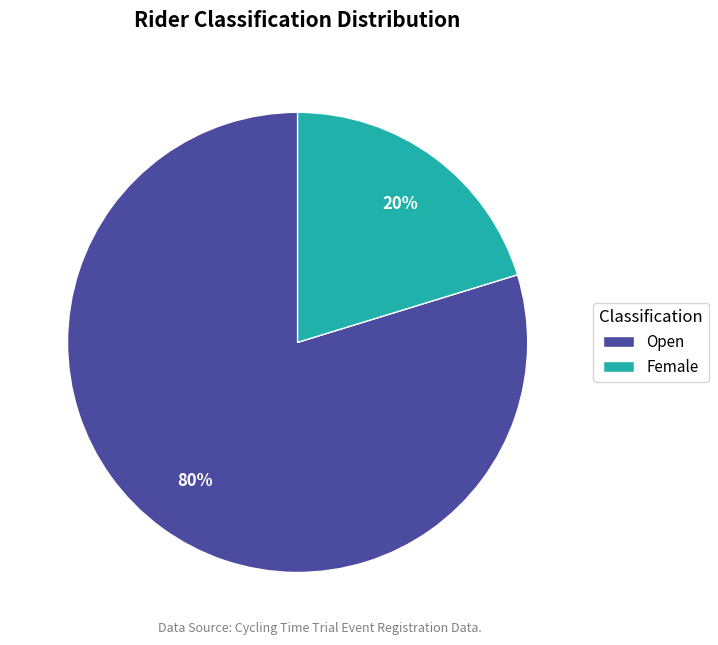

To the nearest percent, what is the average slice percentage?

50%